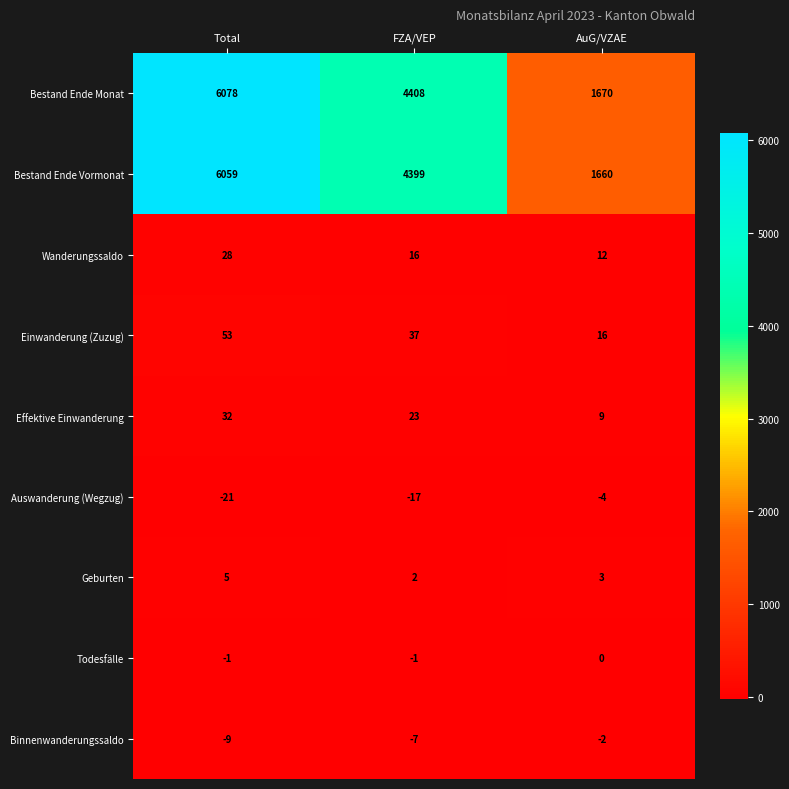

Rank the series at FZA/VEP from highest to lowest value.

Bestand Ende Monat, Bestand Ende Vormonat, Einwanderung (Zuzug), Effektive Einwanderung, Wanderungssaldo, Geburten, Todesfälle, Binnenwanderungssaldo, Auswanderung (Wegzug)